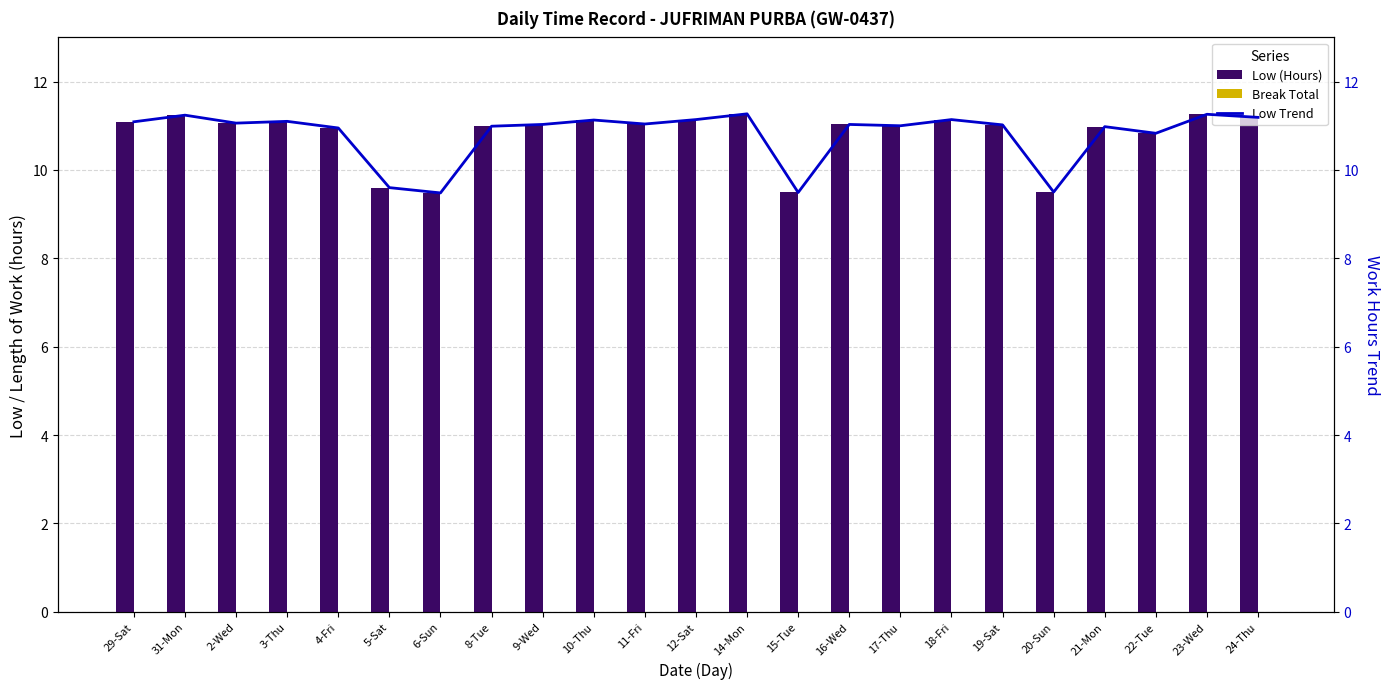

What is the label of the 9th bar from the right?

16-Wed